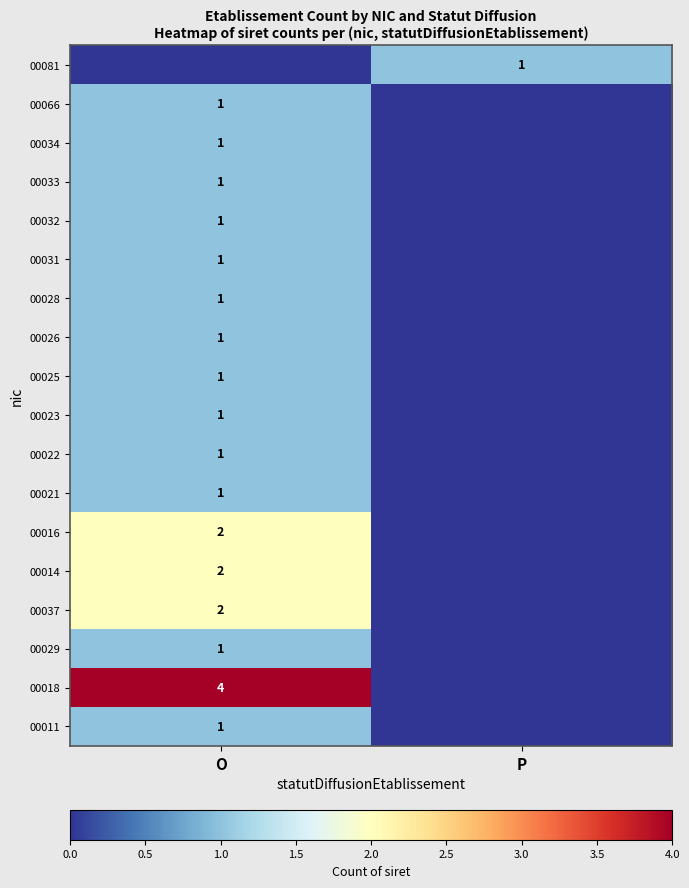

True or false: 00026 has a value of 1 at O.

True